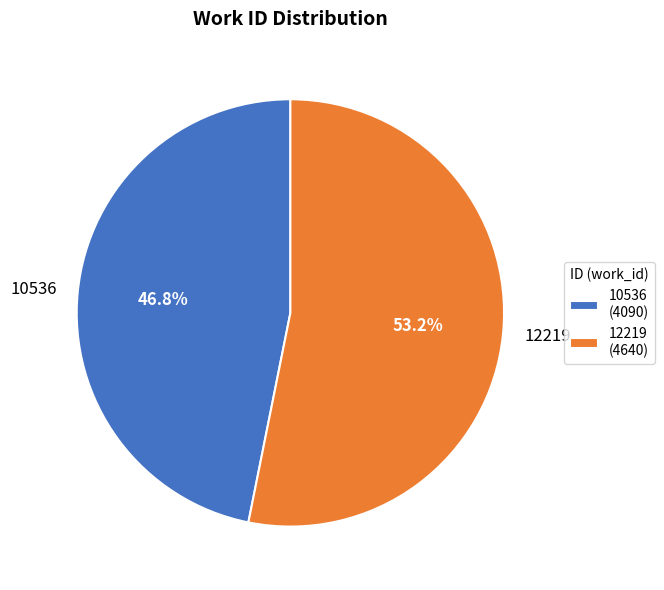

What is the smallest slice in the pie chart?

10536